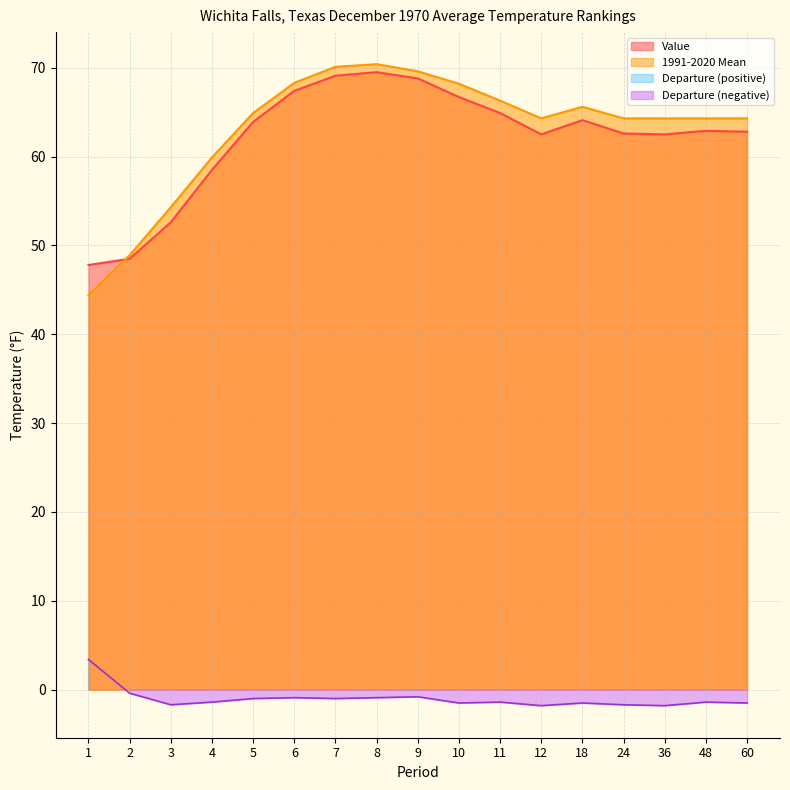

Does the chart display data point markers on the line(s)?

No